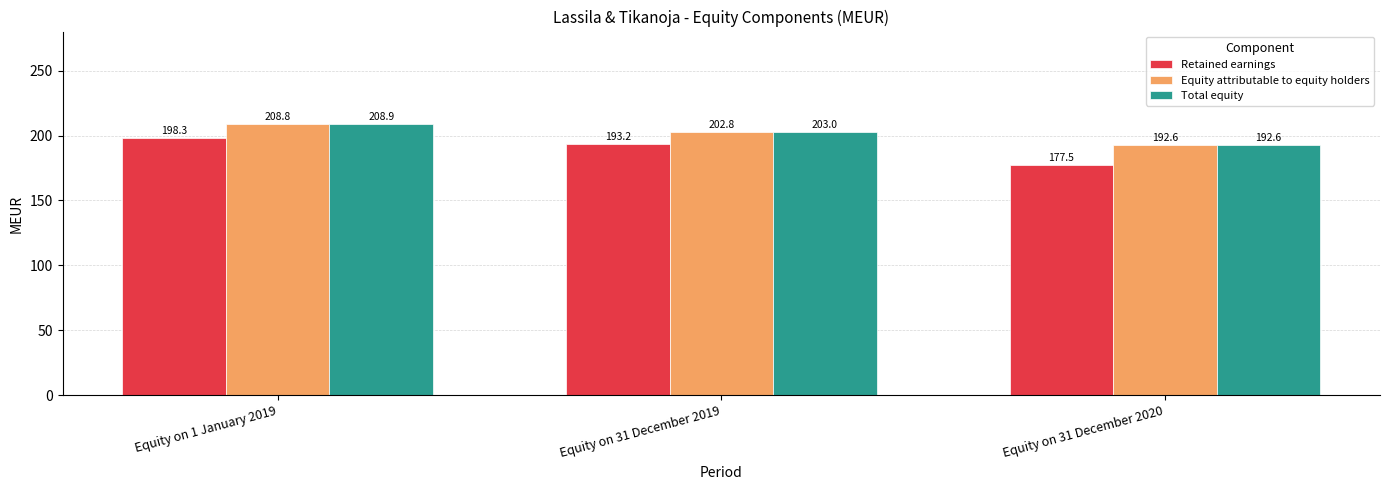

Does the chart contain any negative values?

No